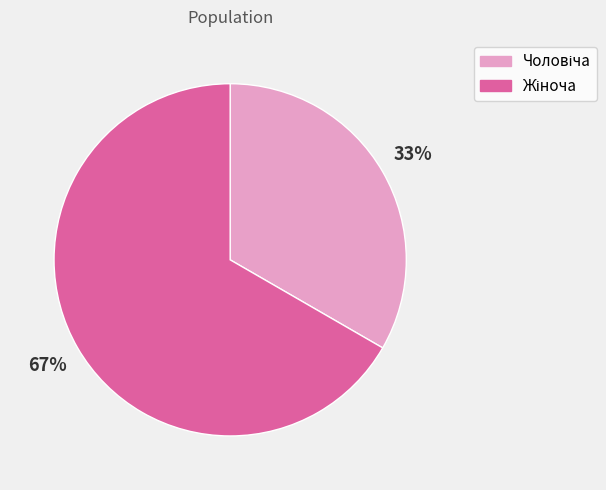

Is there any slice that represents more than half of the pie?

Yes